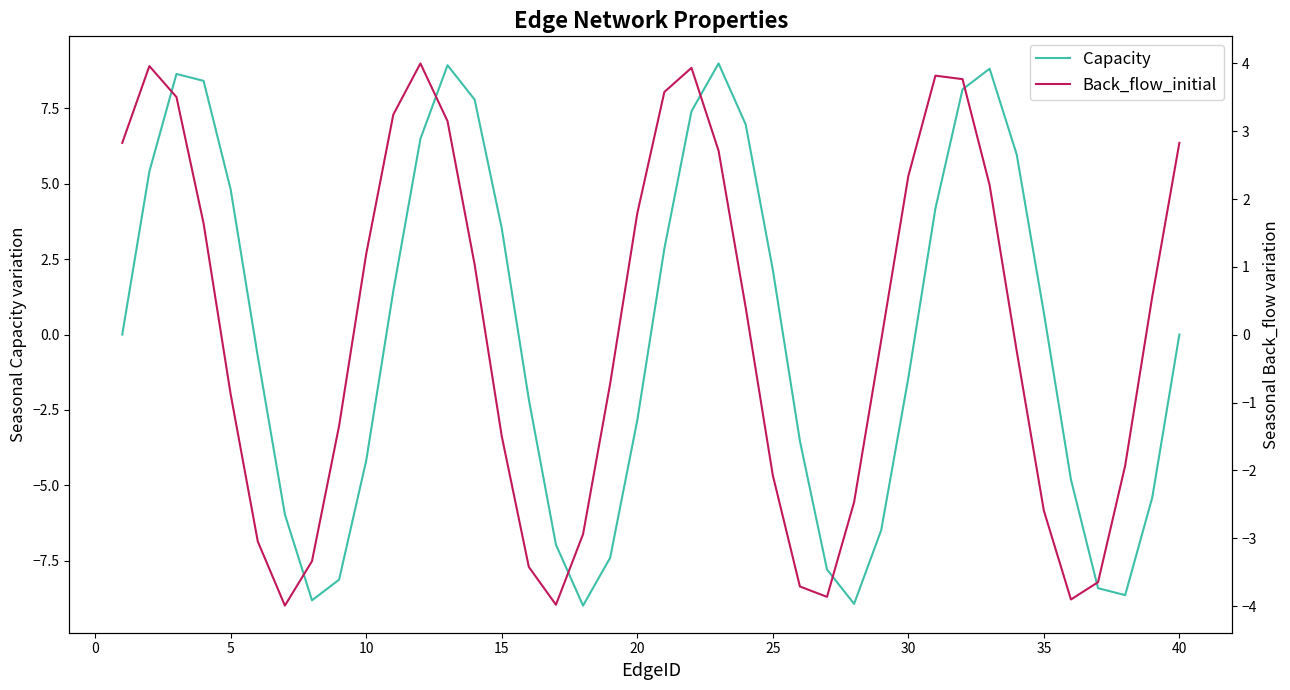

What is the highest value of the Capacity series?

9.0